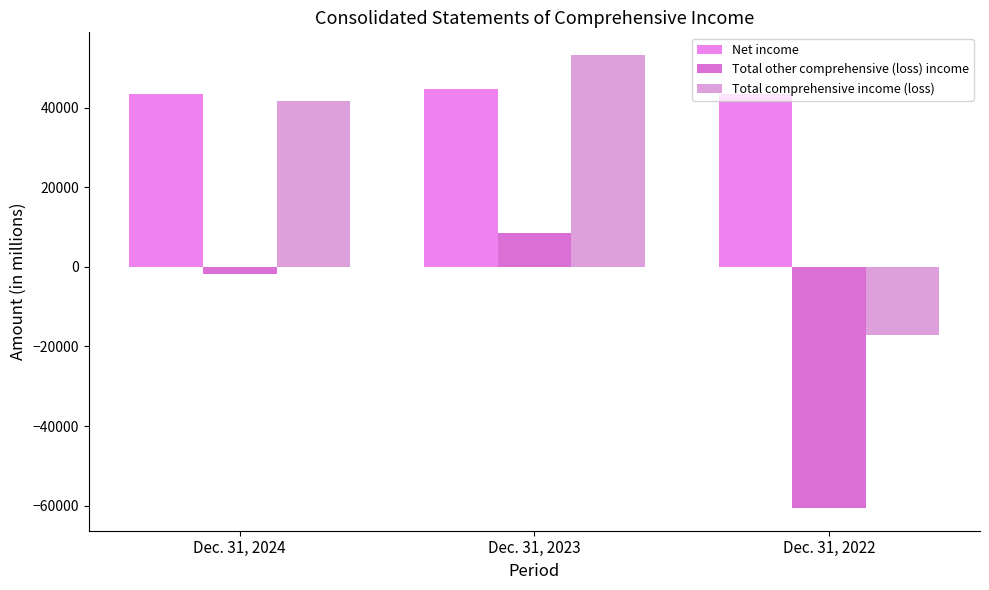

Which category has the highest value in the Total other comprehensive (loss) income series?

Dec. 31, 2023